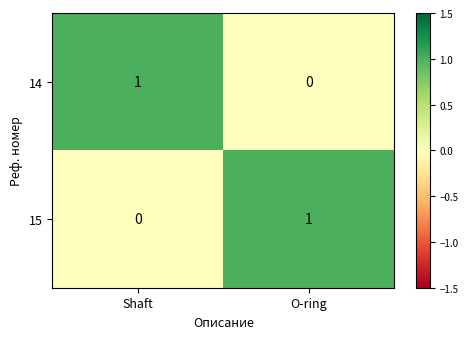

Which category has the lowest value in the 14 series?

O-ring